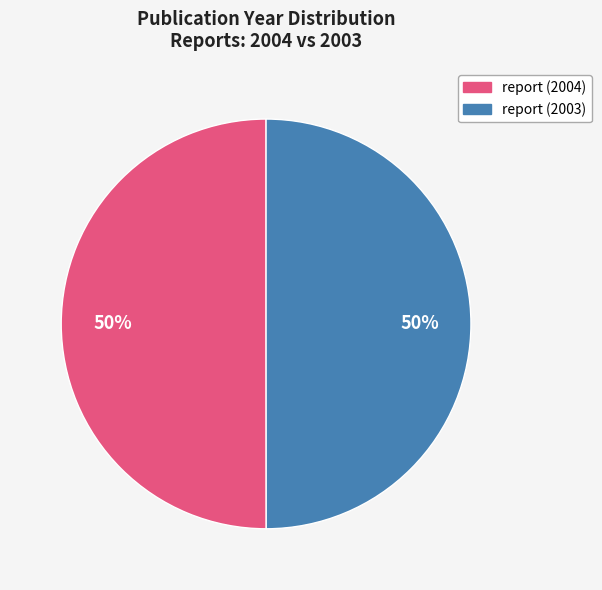

What is the ratio of the value at report (2003) to the value at report (2004)?

1.0